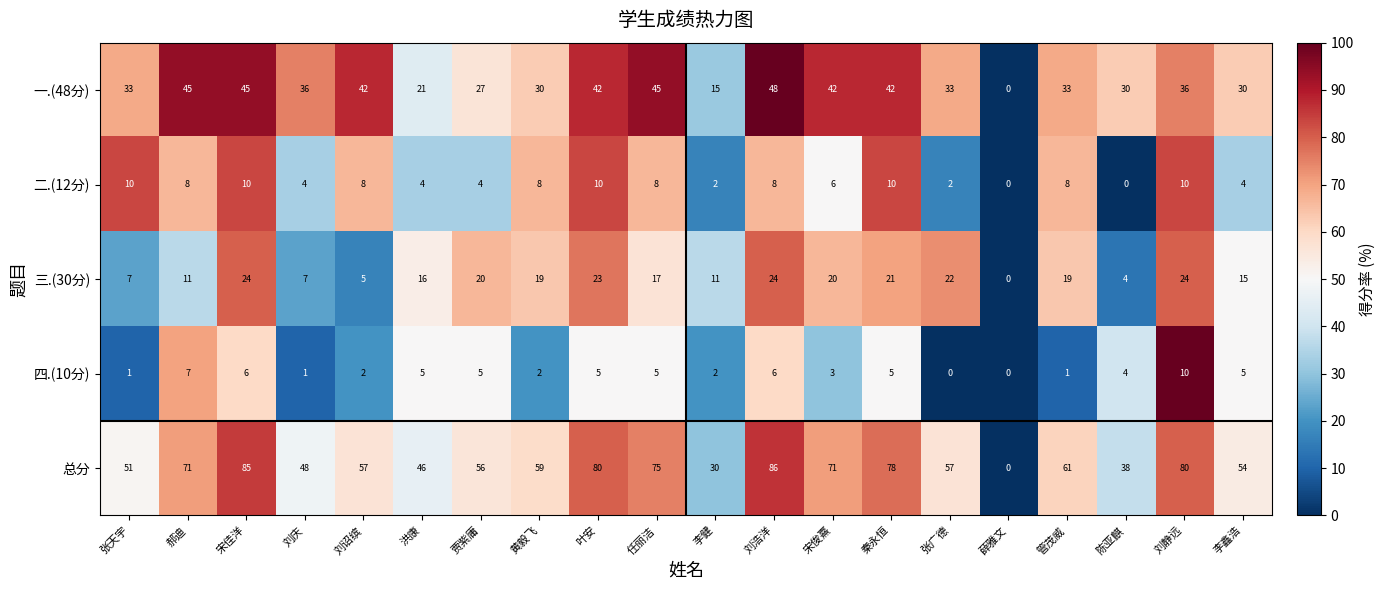

Is it true that 四.(10分) equals 5 at 叶安?

True